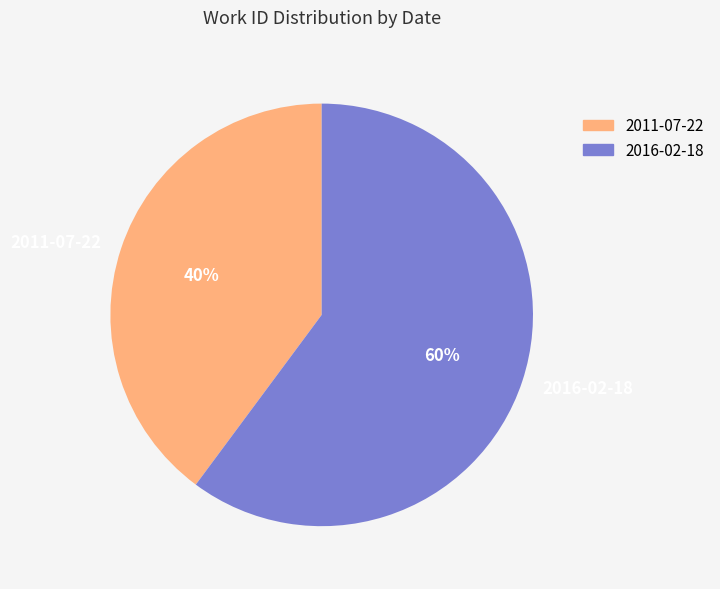

Do 2011-07-22 and 2016-02-18 together represent more than half of the pie?

Yes